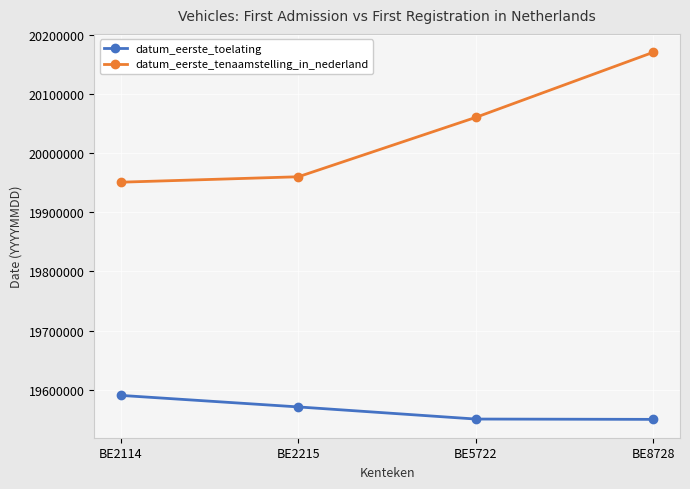

Rank the categories by datum_eerste_tenaamstelling_in_nederland value from lowest to highest.

BE2114, BE2215, BE5722, BE8728